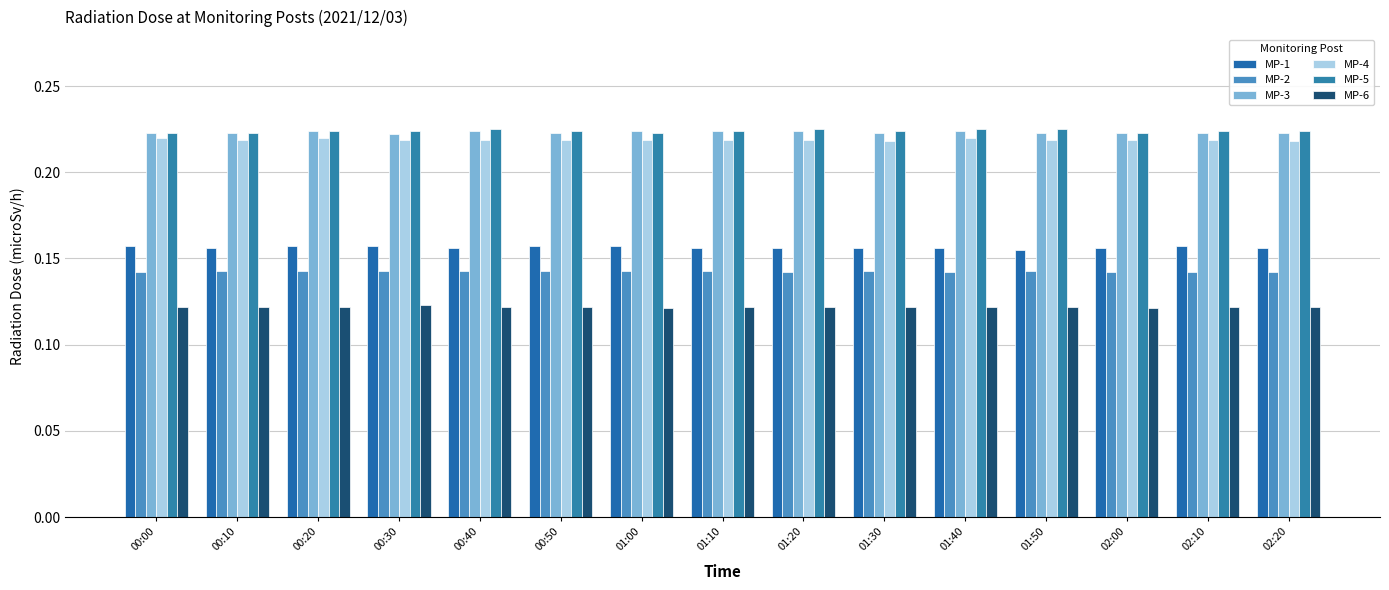

How many bars are there in total?

90